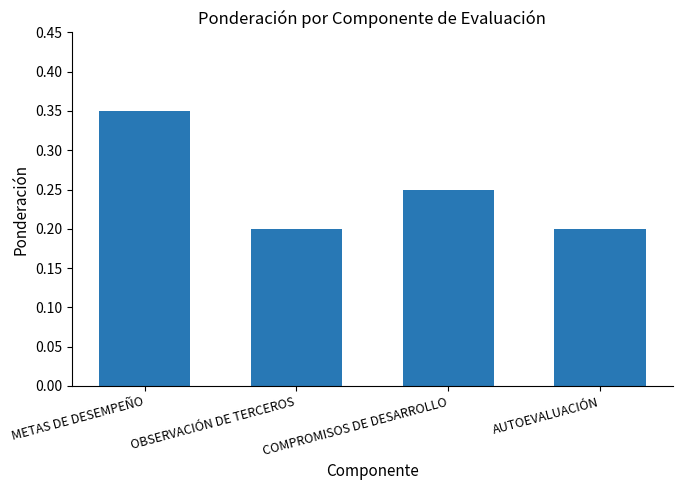

Count the values in the range 0 to 1.

4